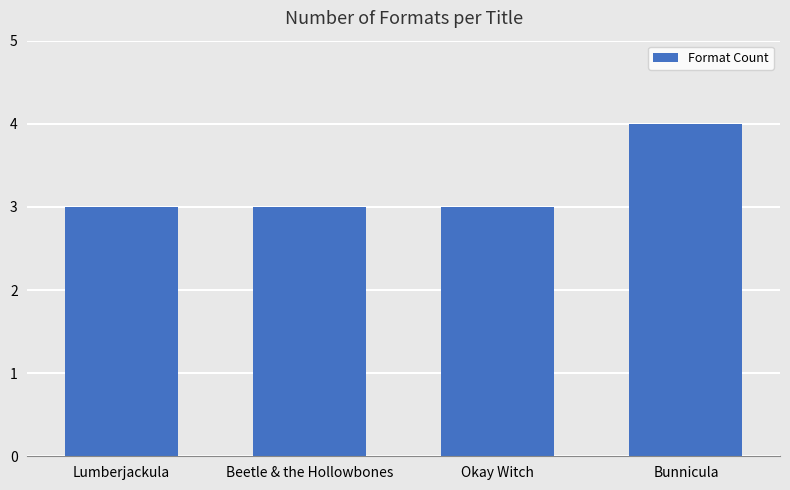

Does the chart contain any negative values?

No